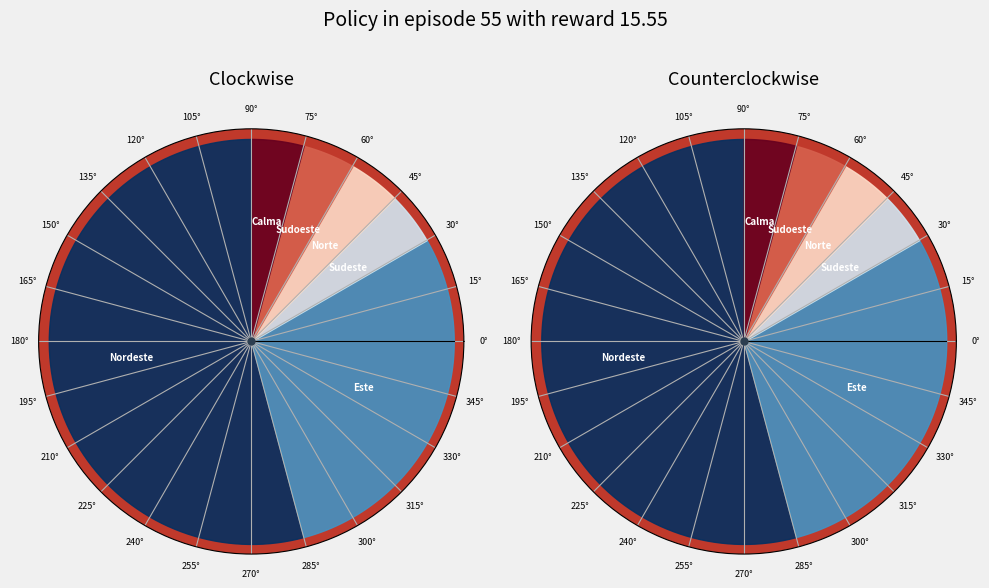

Does 7 account for over 50% of the chart?

No